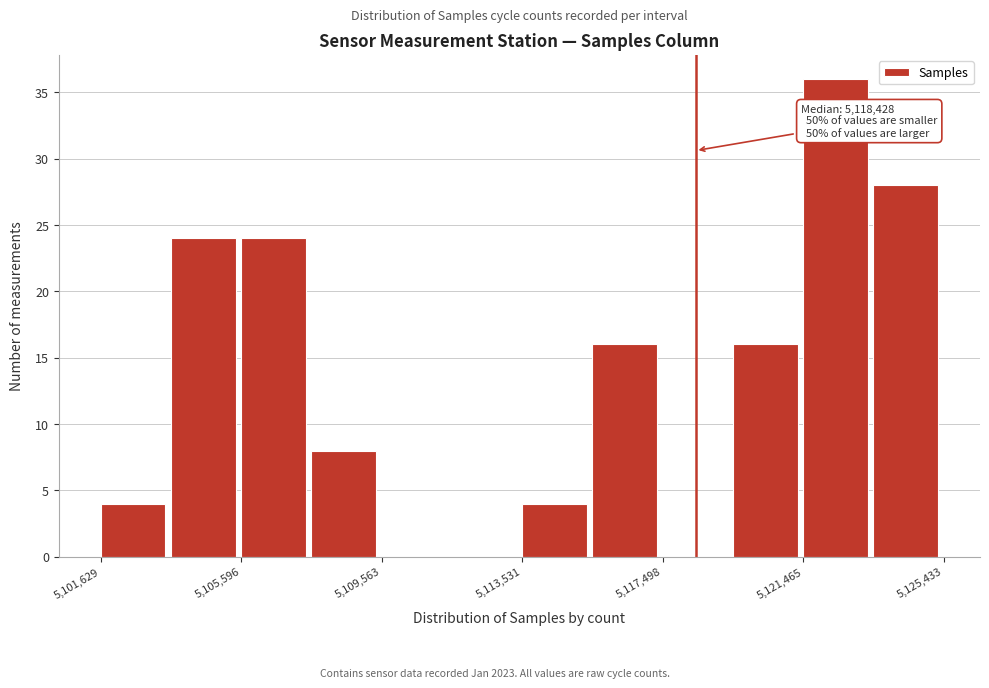

Read against the x-axis, roughly where is the centre of the tallest bar?

5122500